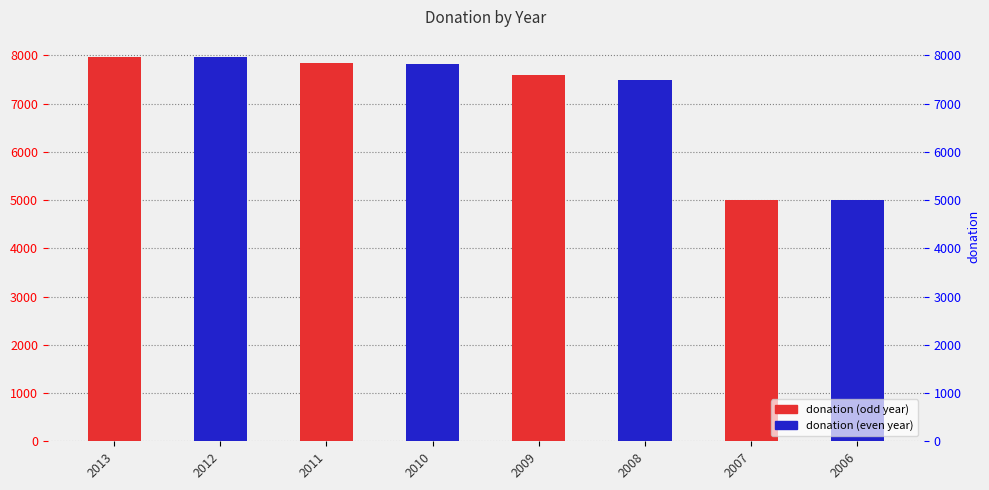

Which has a higher value, 2011 or 2013?

2013